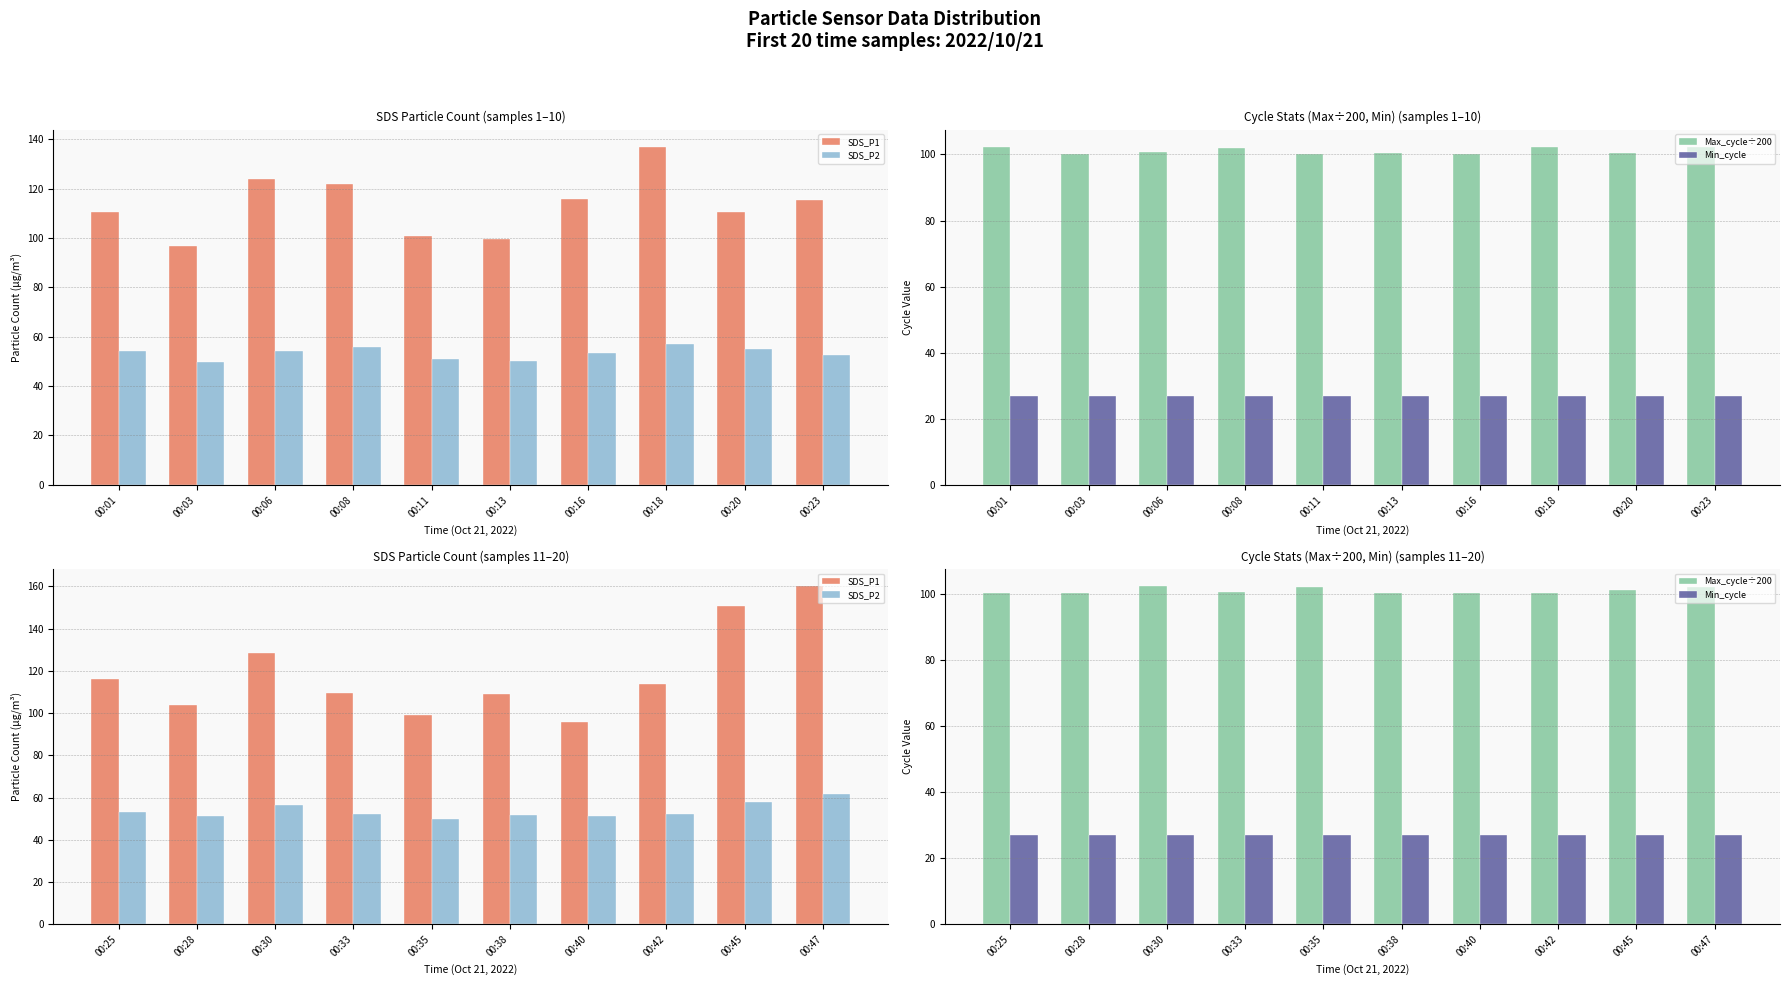

List the series in order of their peak value, highest first.

SDS_P1, Max_cycle÷200, SDS_P2, Min_cycle